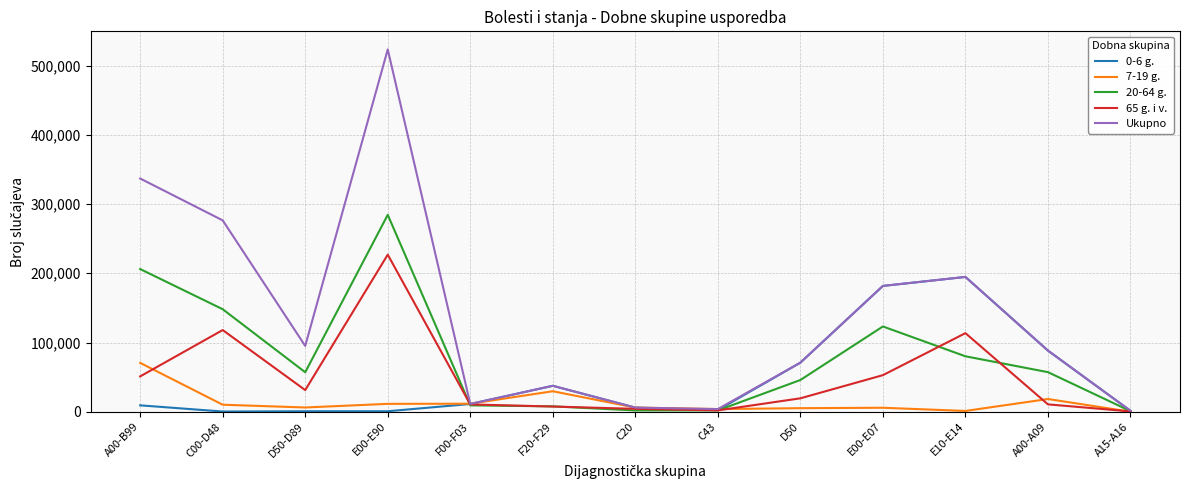

At which category is the sum across all series the highest?

E00-E90